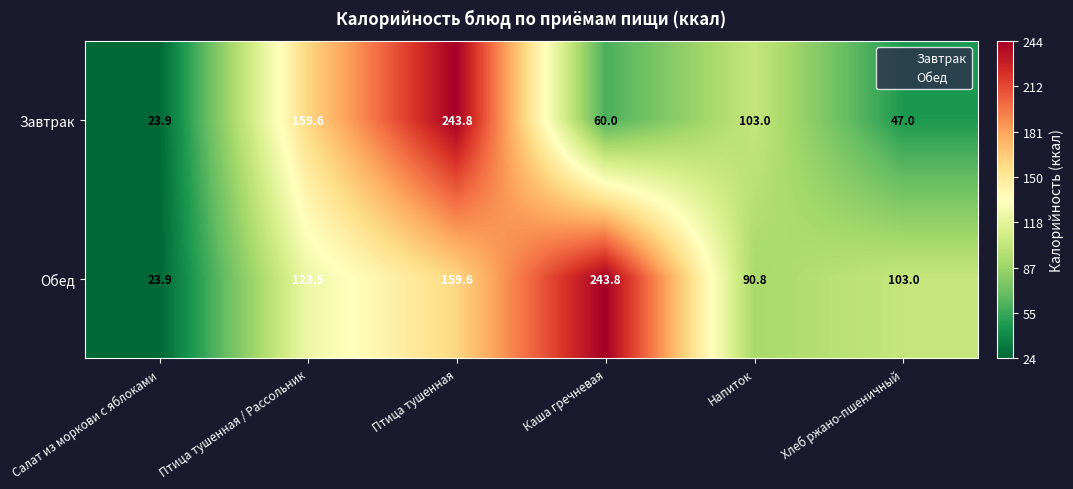

Read the Обед value at Напиток.

90.8